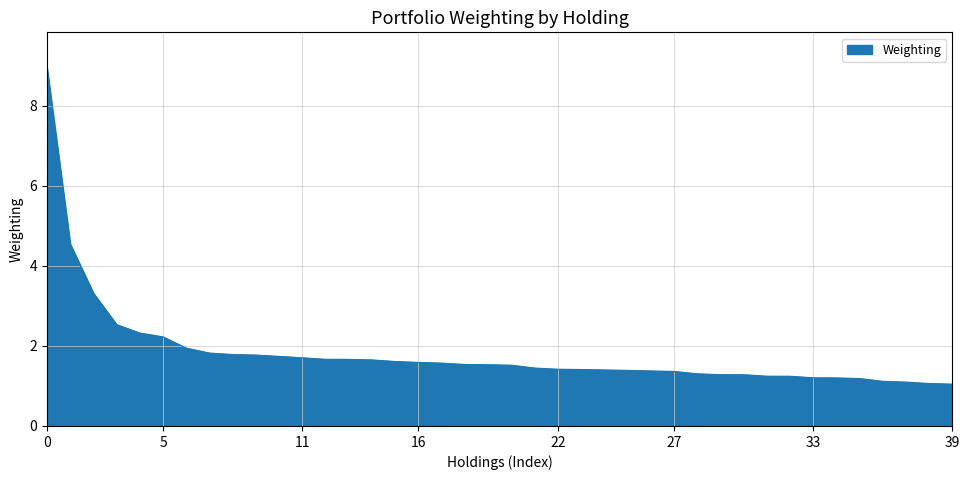

What is the greatest value displayed?

8.9